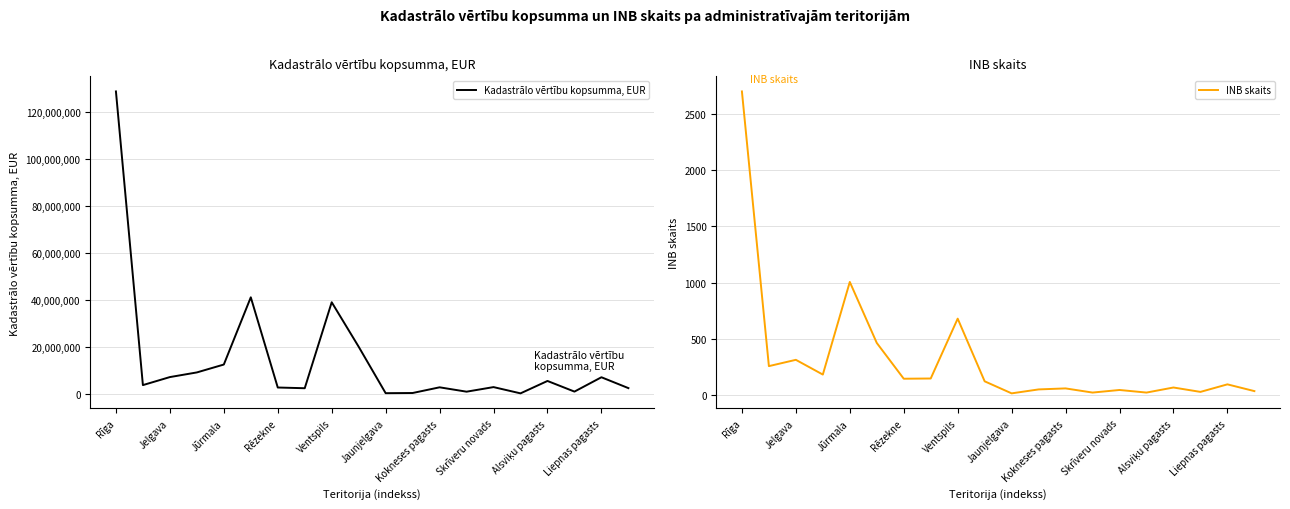

What is the difference between the maximum and minimum values in the Kadastrālo vērtību kopsumma, EUR series?

128344782